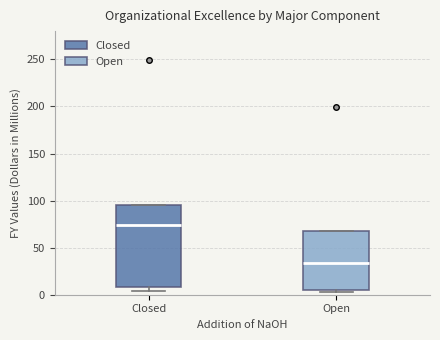

Reading left to right, read every box against the y-axis: the position of its median line, the range the box covers, and the ends of its whiskers. The values are not printed on the chart, so give them approximately, as read against the axis.

Closed: median 75, box 10 to 95, whiskers 5 to 95
Open: median 35, box 5 to 70, whiskers 5 (just below the box's lower edge) to 70